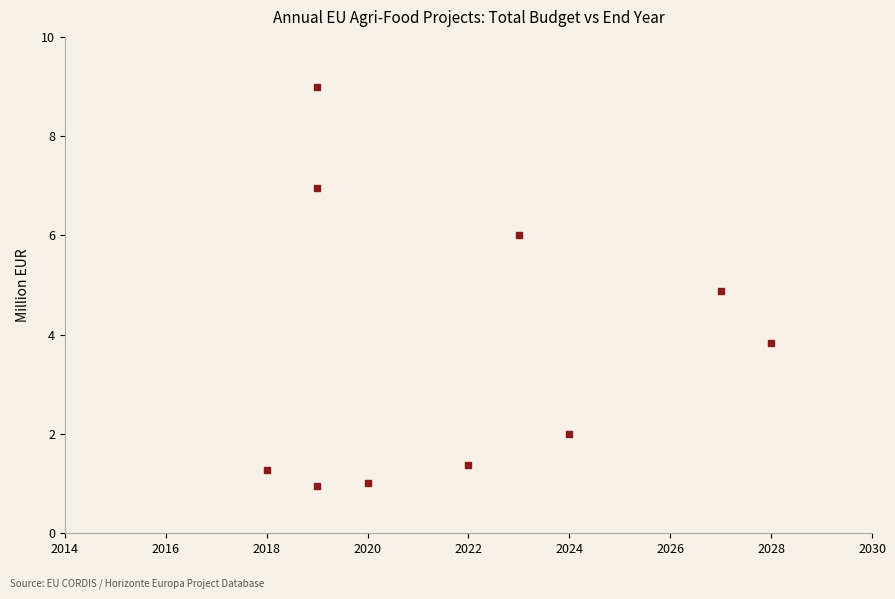

What is the average X value?

2021.9